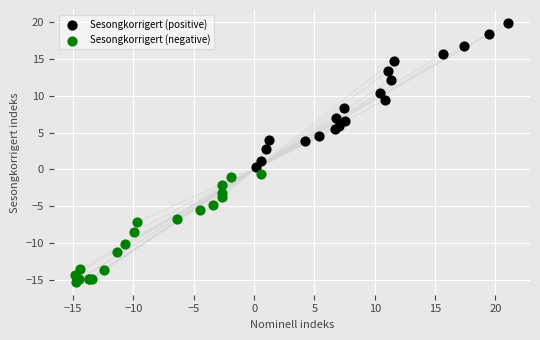

What are all the series names shown in the legend?

Sesongkorrigert (positive), Sesongkorrigert (negative)